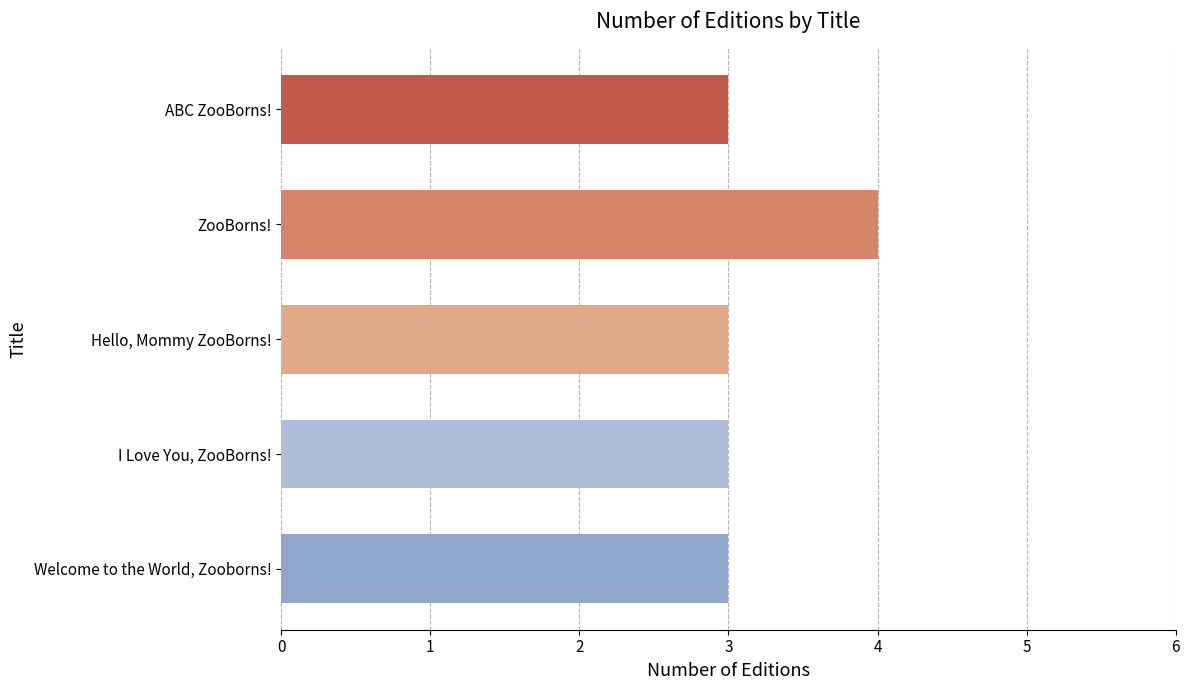

True or false: the data shows 5 at Hello, Mommy ZooBorns!.

False